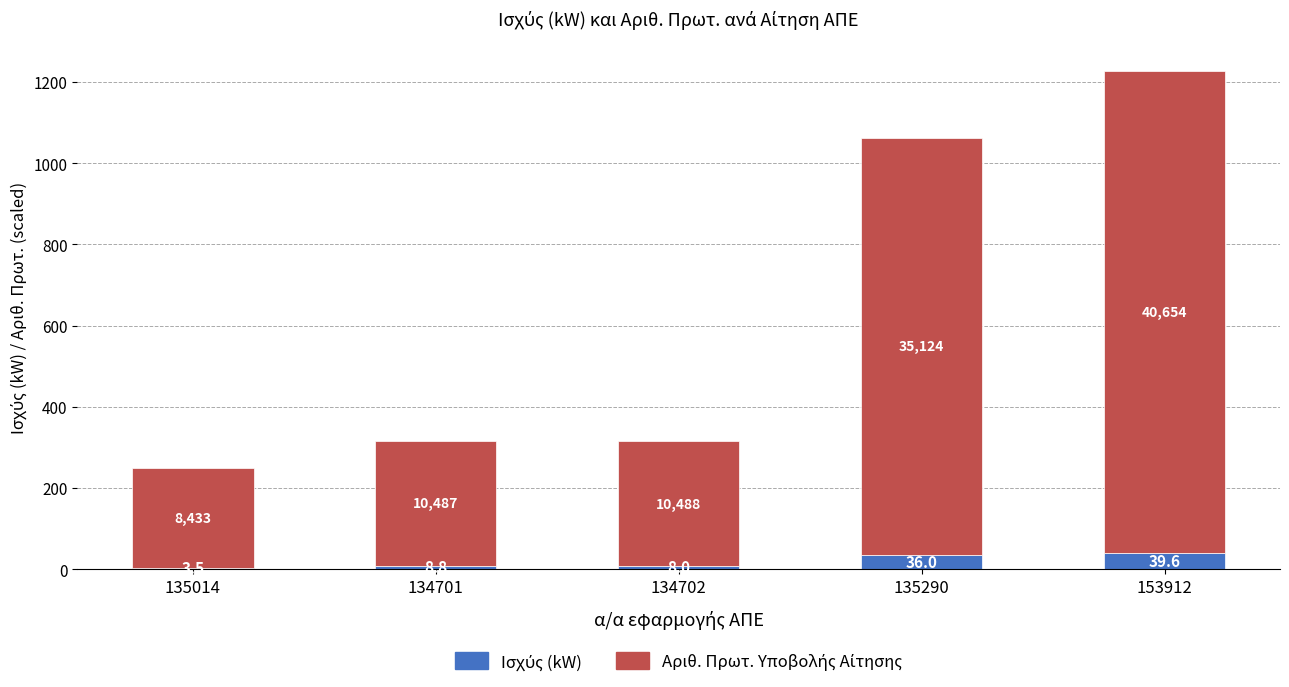

At which category is the sum across all series the highest?

153912